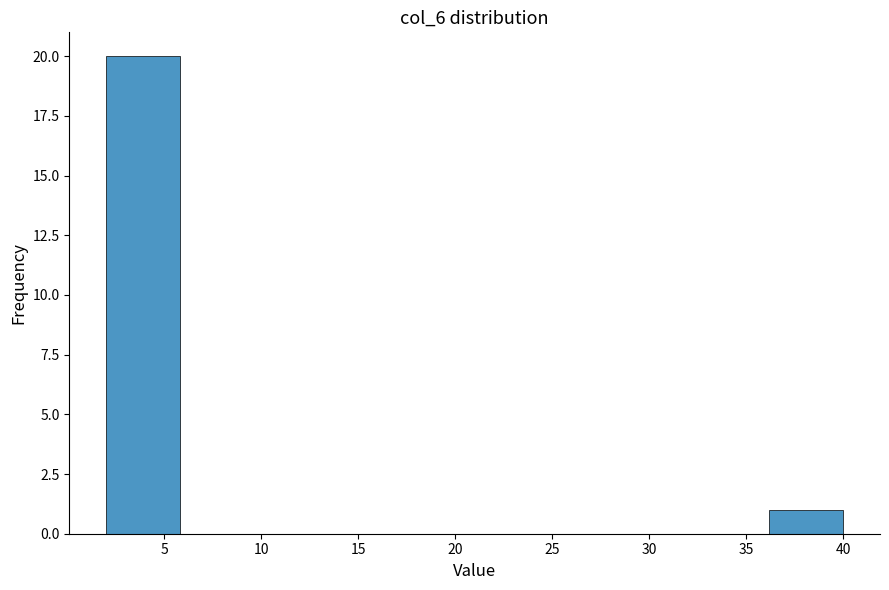

Reading left to right, transcribe this chart: for each bar, give the range it covers on the x-axis and its height. Neither the bar edges nor the heights are printed on the chart, so give them approximately, as read against the axes.

2.0 to 5.8: 20
5.8 to 9.6: 0
9.6 to 13.4: 0
13.4 to 17.2: 0
17.2 to 21.0: 0
21.0 to 24.8: 0
24.8 to 28.6: 0
28.6 to 32.4: 0
32.4 to 36.2: 0
36.2 to 40.0: 1